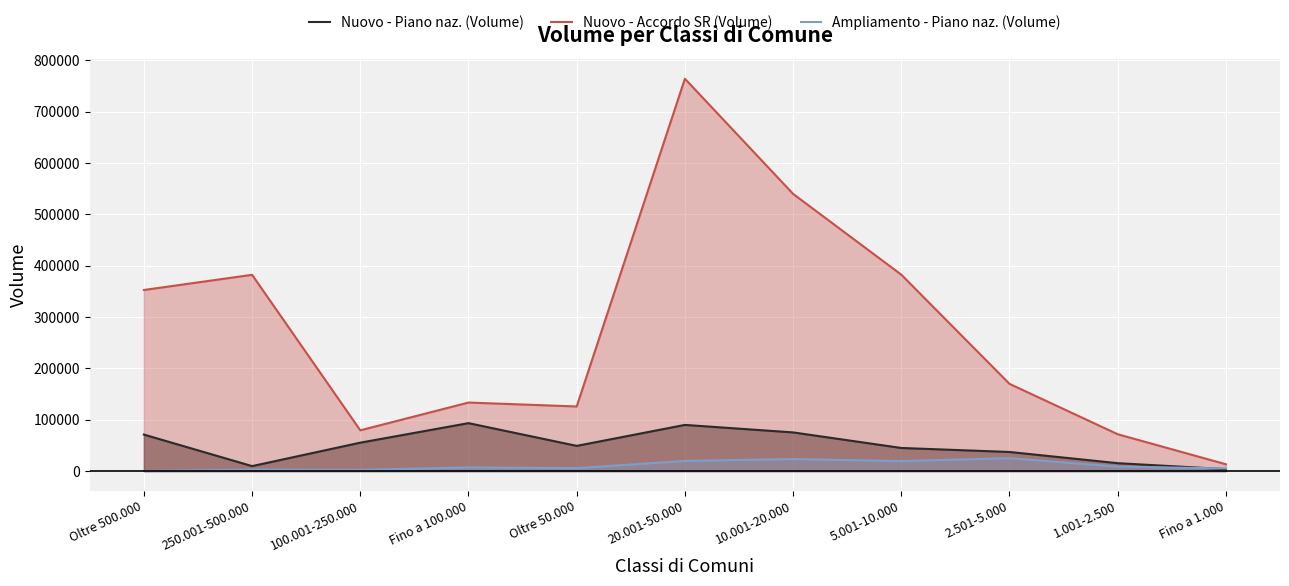

What are all the series names shown in the legend?

Nuovo - Piano naz. (Volume), Nuovo - Accordo SR (Volume), Ampliamento - Piano naz. (Volume)